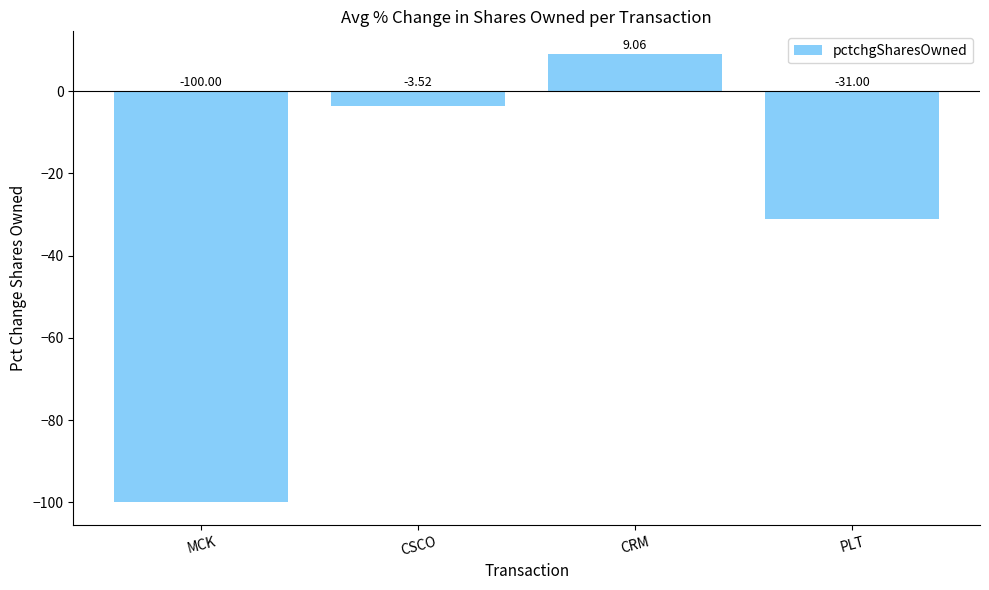

What is the difference between the maximum and second lowest values?

40.1